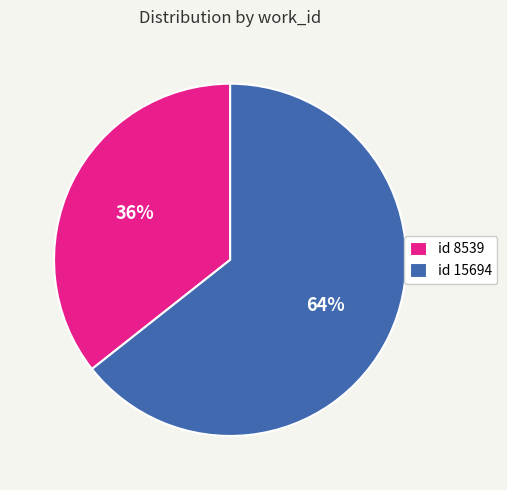

How many segments does this pie chart have?

2